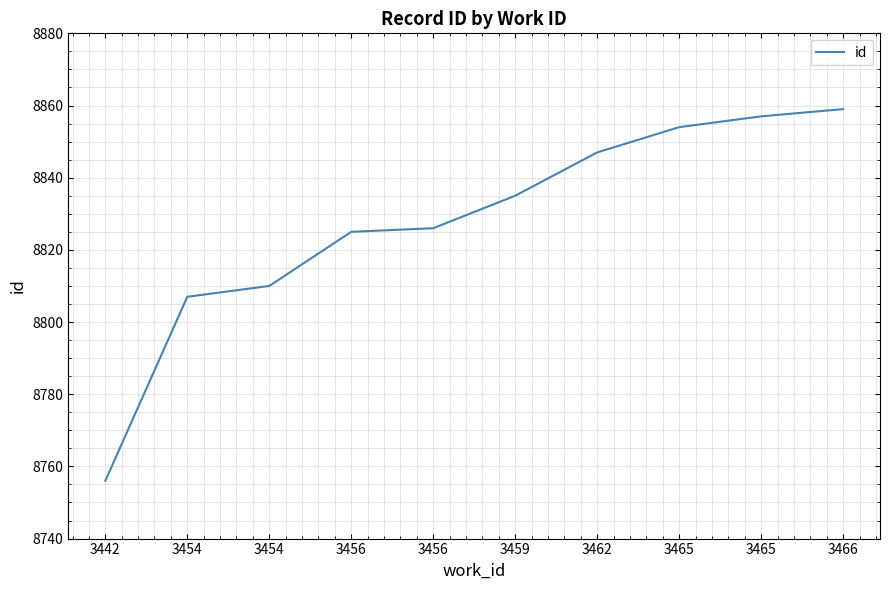

True or false: the data has more than 1 interior local peaks.

False